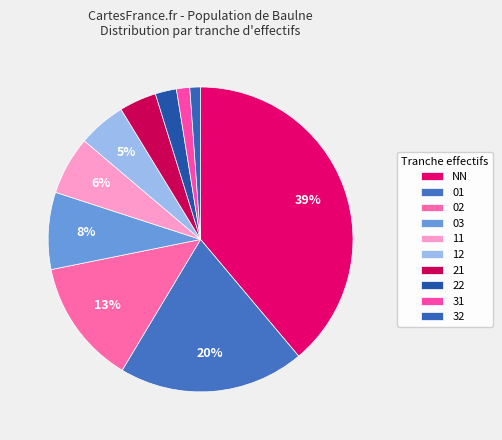

How many segments does this pie chart have?

10